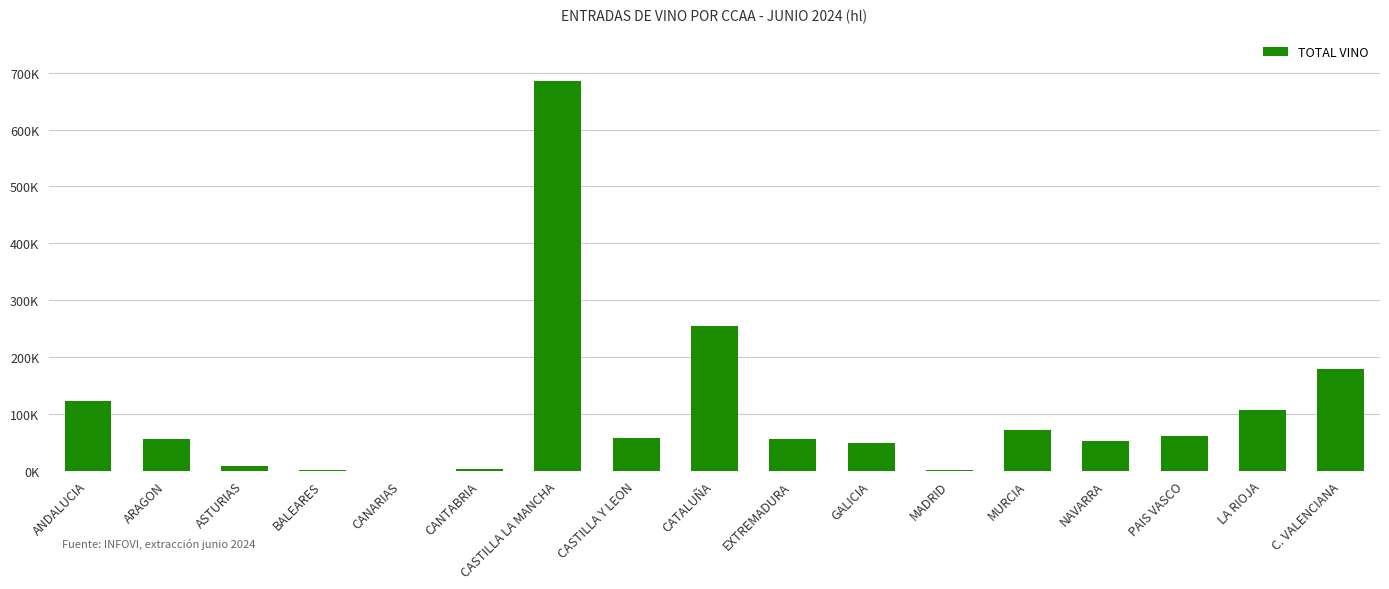

Is it true that the value at EXTREMADURA is 30462?

False